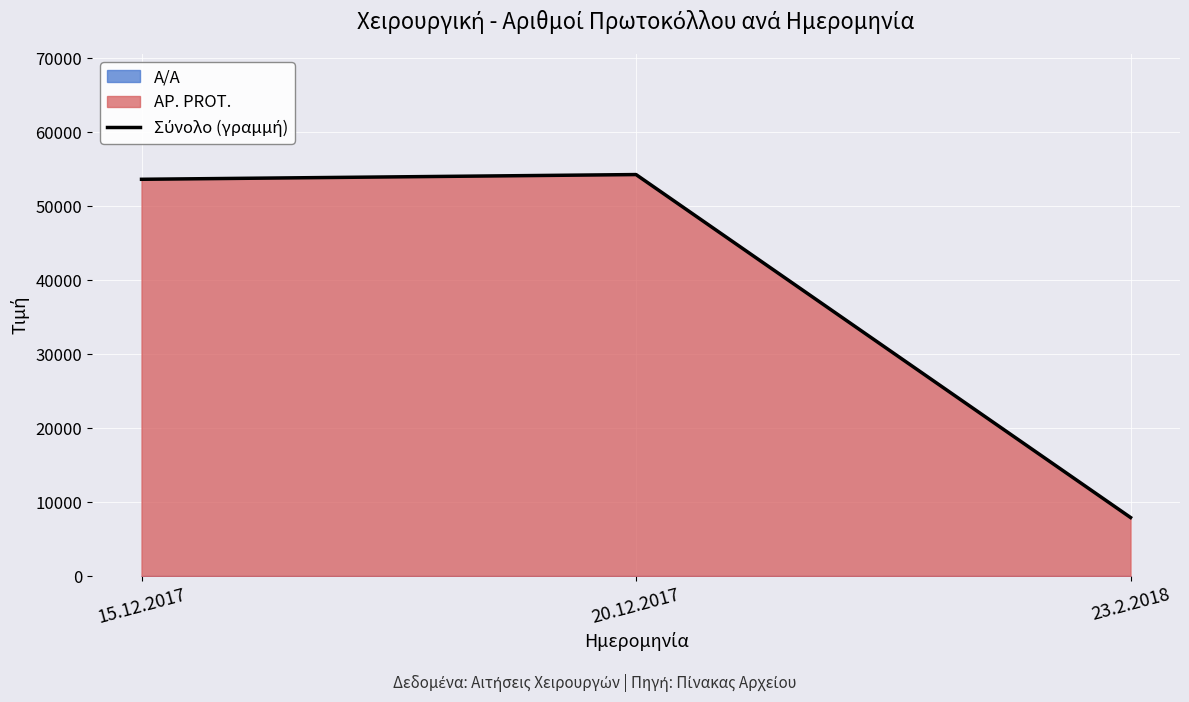

What is the sum of all values?

115856